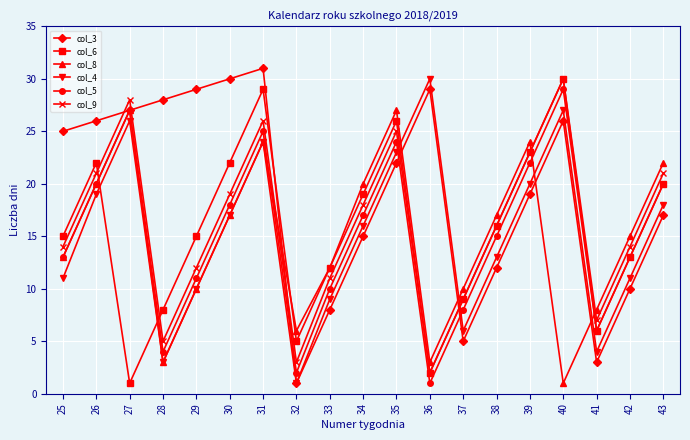

Which series ends up on top after the final intersection of col_4 and col_6?

col_6